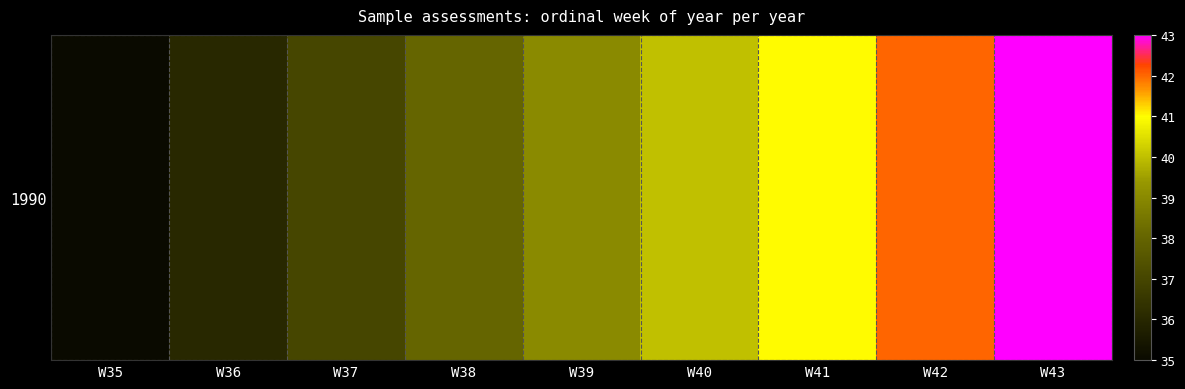

What is the difference between the maximum and minimum values?

8